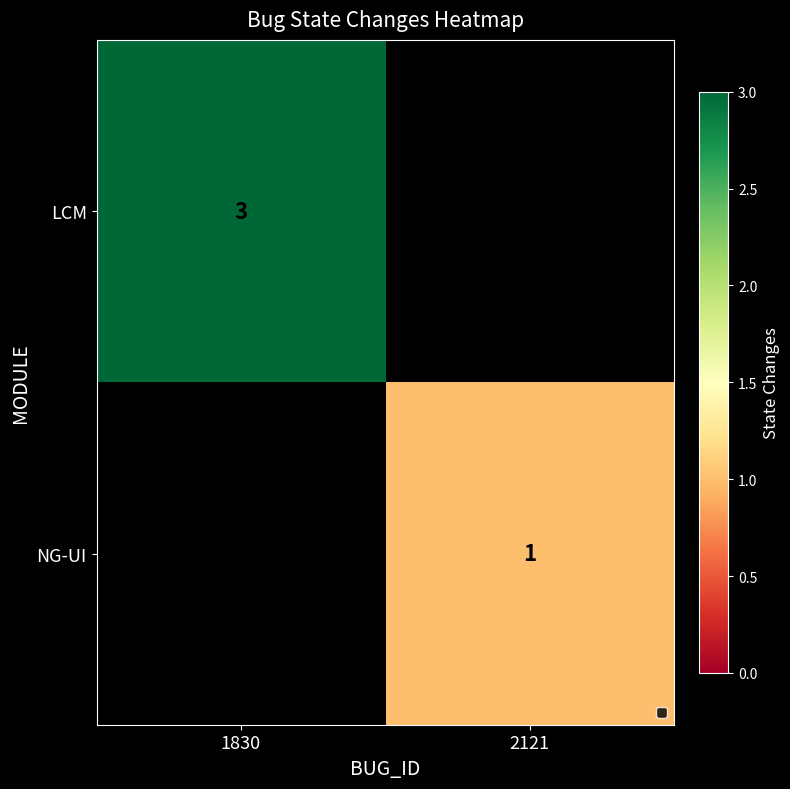

The LCM series shows 1.5 at 1830. True or false?

False